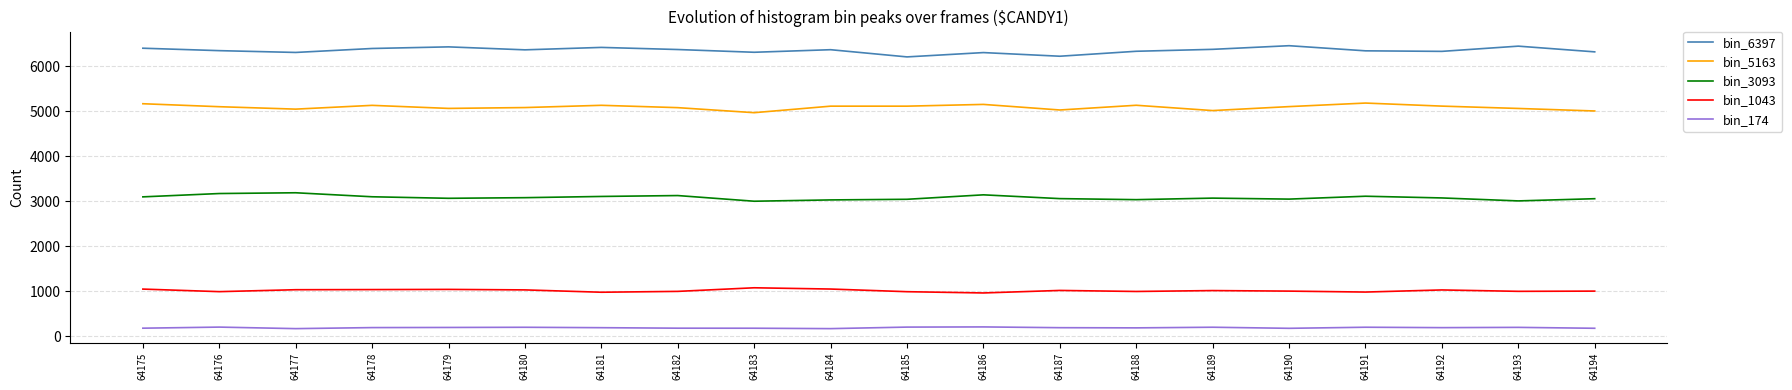

Is the value of bin_5163 at 64177 greater than the value of bin_6397 at 64178?

No